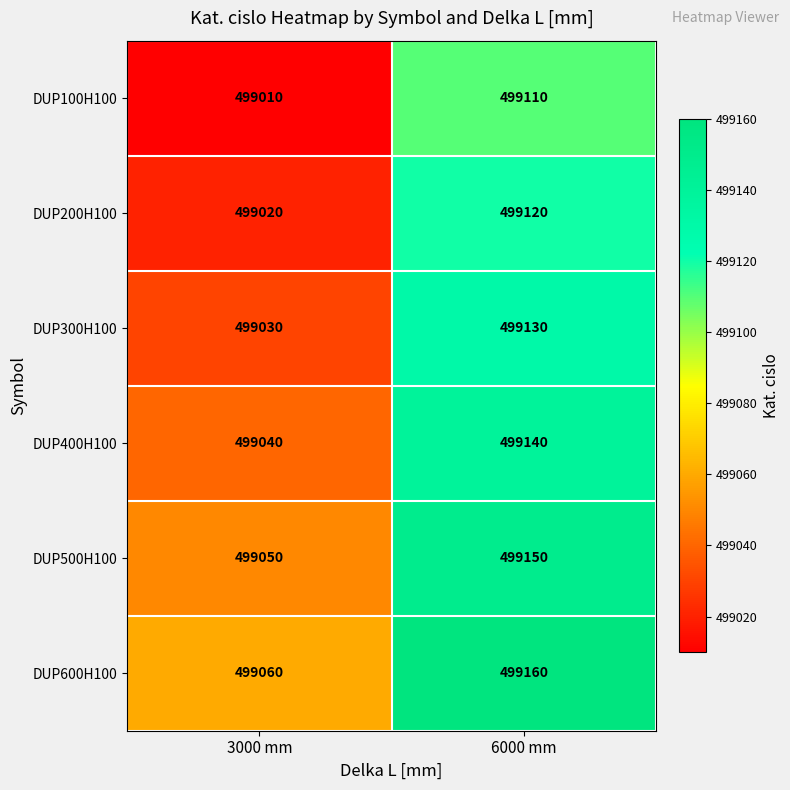

What is the minimum value shown in the chart?

499010